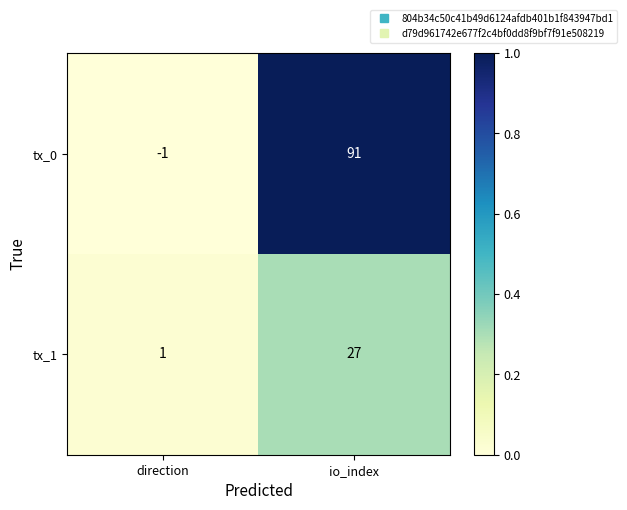

What is the average value of the tx_1 series?

14